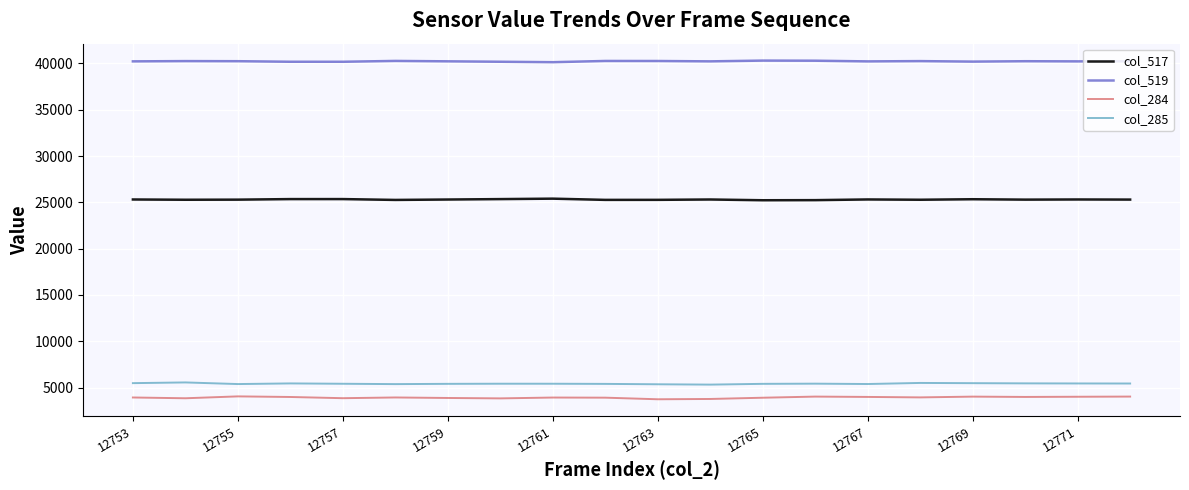

True or false: col_519 and col_285 cross at least once.

False